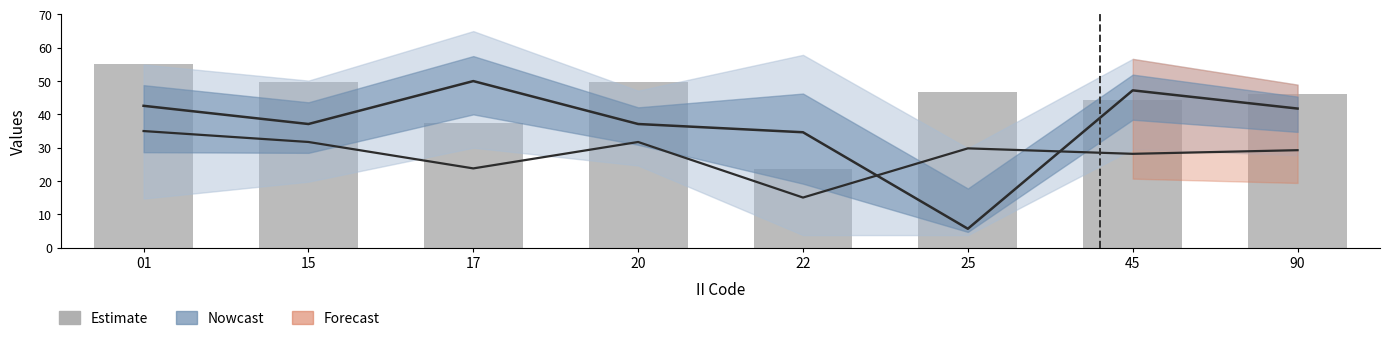

Rank the categories by value from lowest to highest.

22, 17, 45, 90, 25, 15, 20, 01